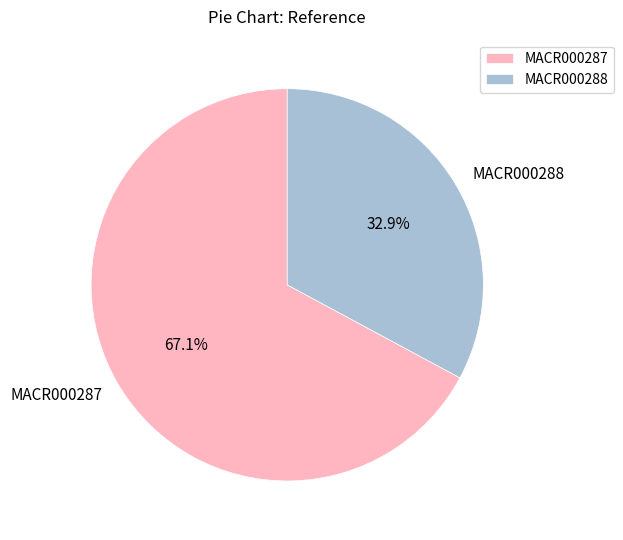

Combined, what portion of the pie is MACR000288 and MACR000287?

100.0%